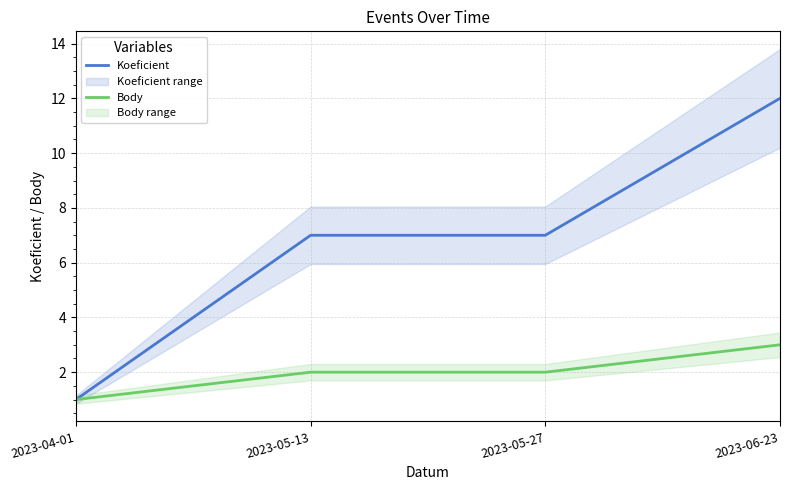

Which series has the largest range (max minus min)?

Koeficient